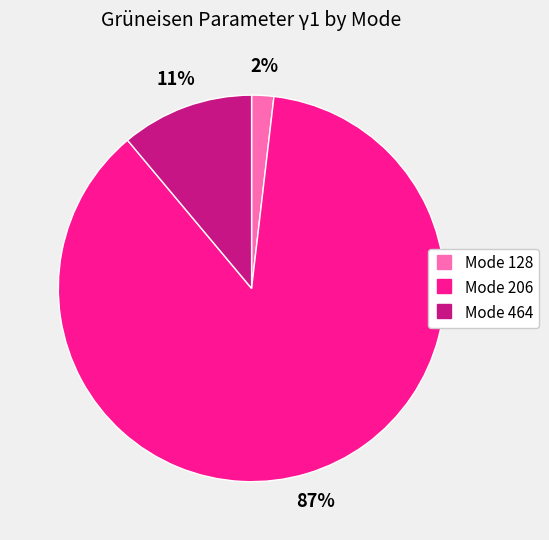

To the nearest percent, what is the difference between the largest and smallest slice percentages?

85%